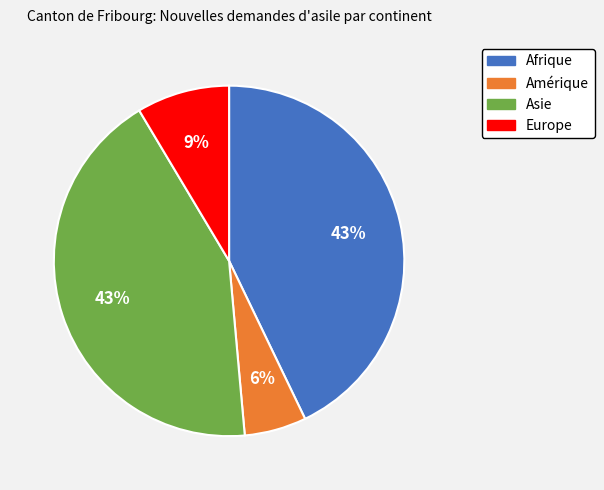

Count the number of slices in the pie.

4